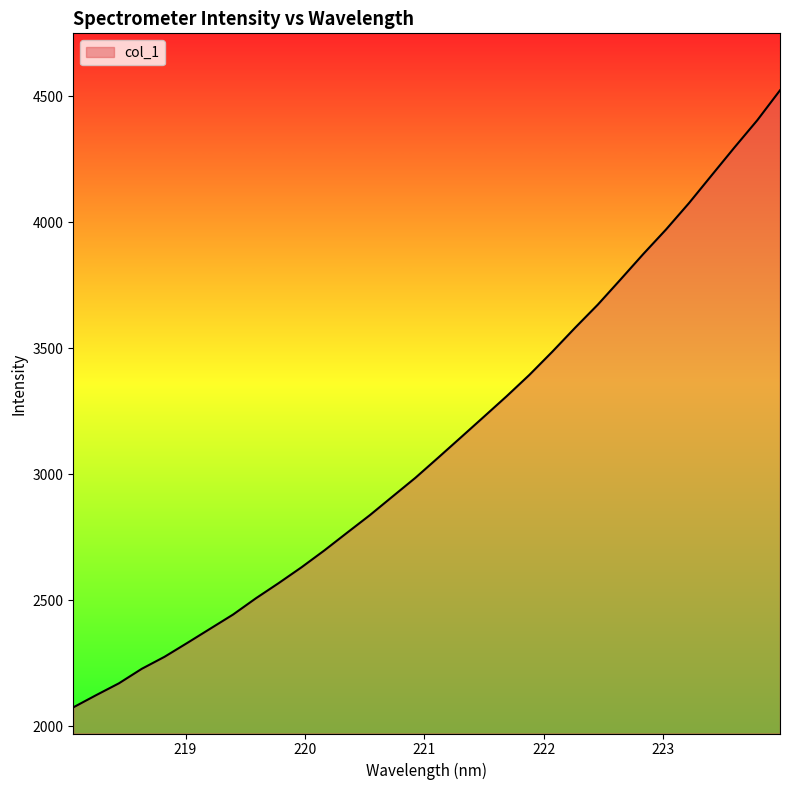

What is the smallest value displayed?

2074.1